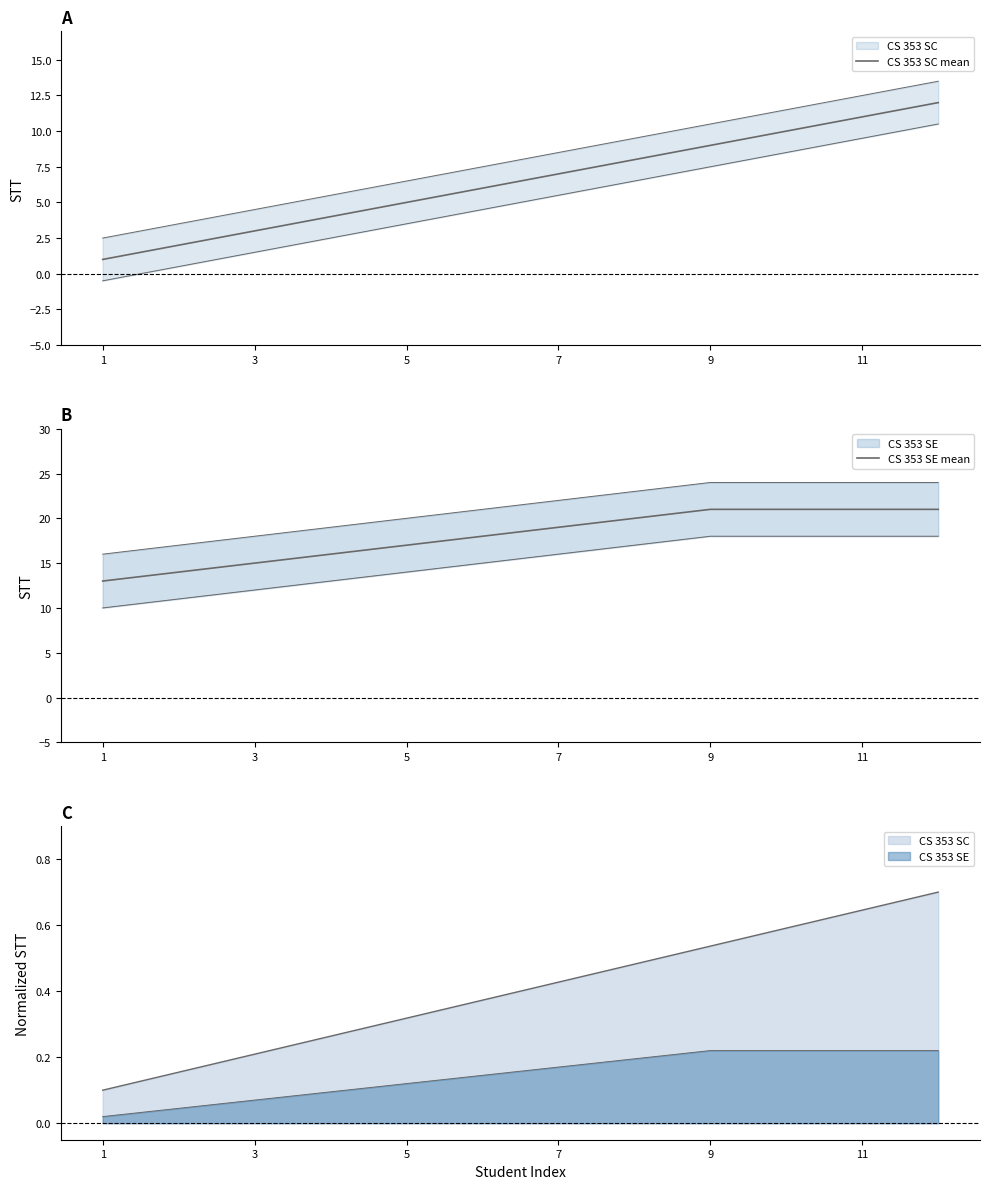

What is the value of the CS 353 SE mean point at the 9th from the left?

21